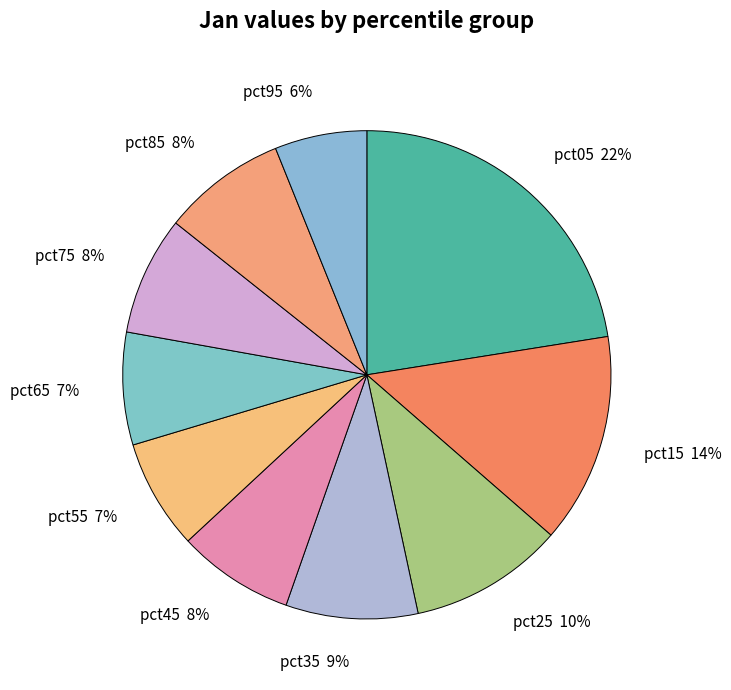

Count the number of slices in the pie.

10